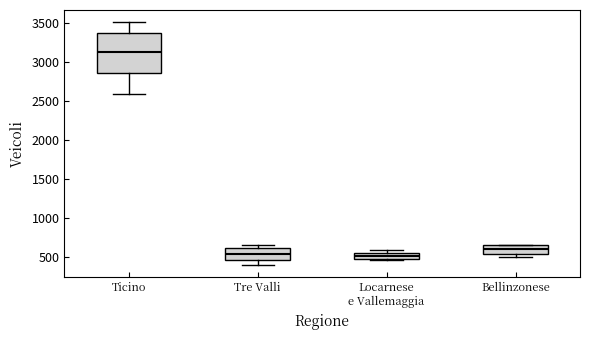

Where is the lower edge of the box for Ticino on the y-axis? The values are not printed on the chart, so give them approximately, as read against the axis.

2850